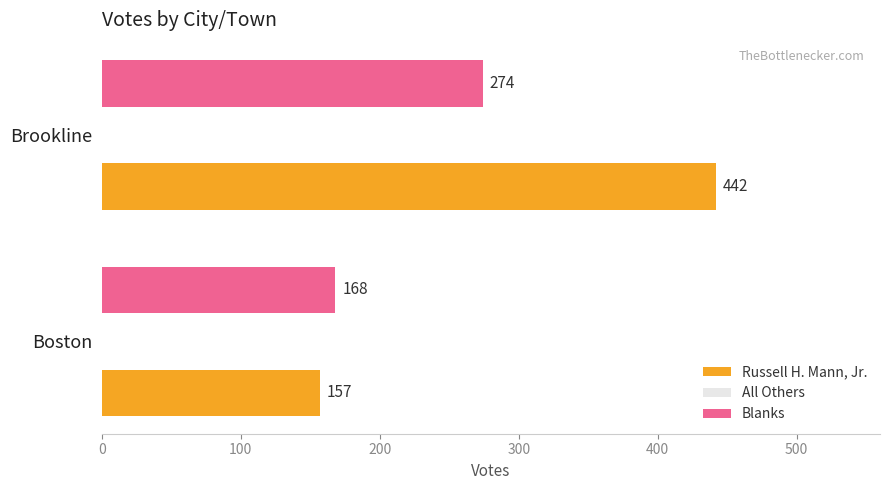

List the labels in order of Russell H. Mann, Jr. value, largest first.

Brookline, Boston